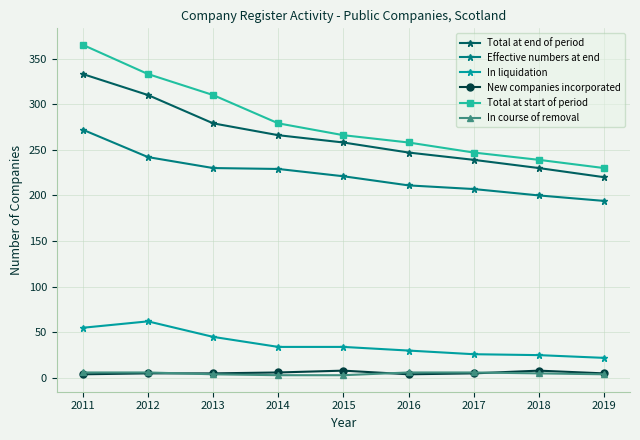

What is the value of the Effective numbers at end point at the 5th from the left?

221